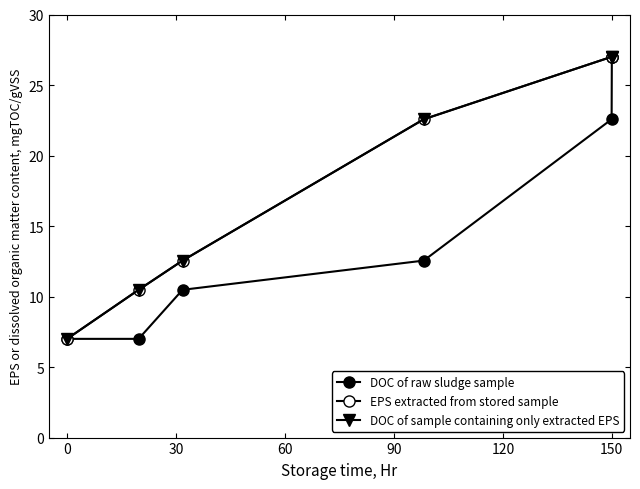

Where is DOC of sample containing only extracted EPS nearest to the value 17?

60